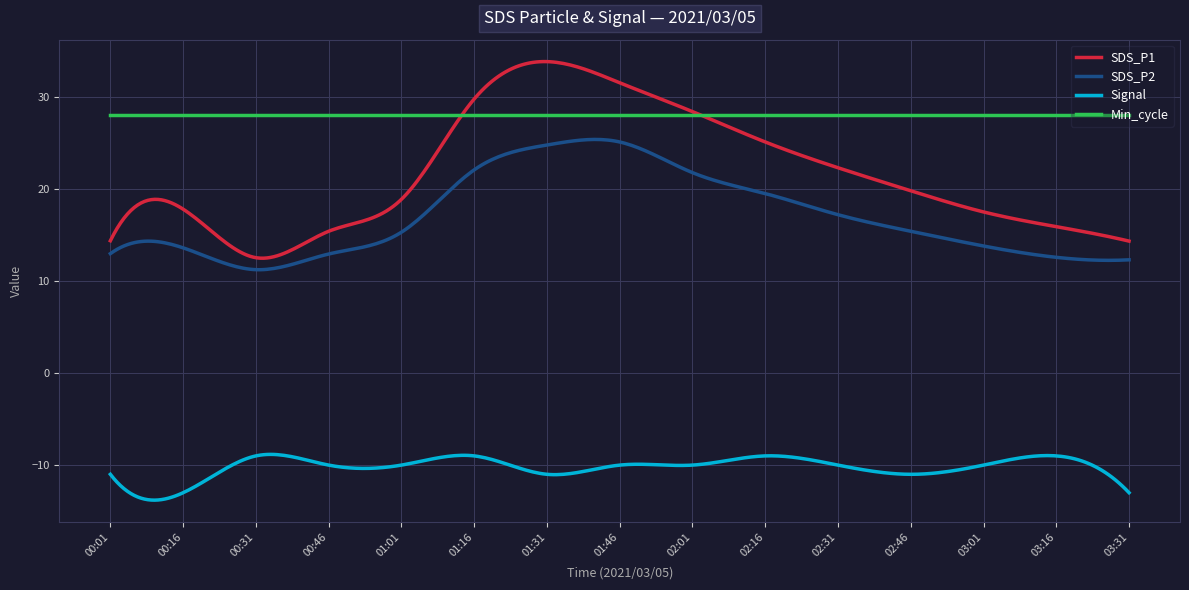

What is the difference between the maximum and second lowest values in the SDS_P1 series?

21.4